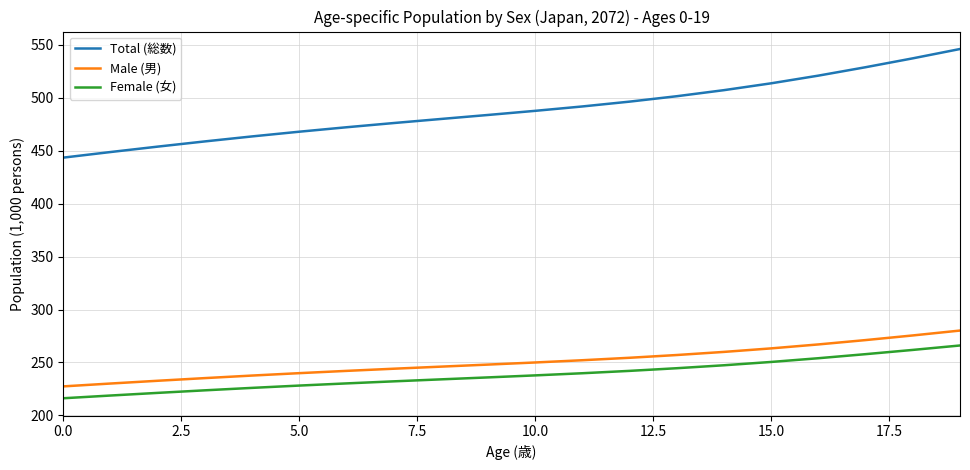

Which series has the largest total across all categories?

Total (総数)